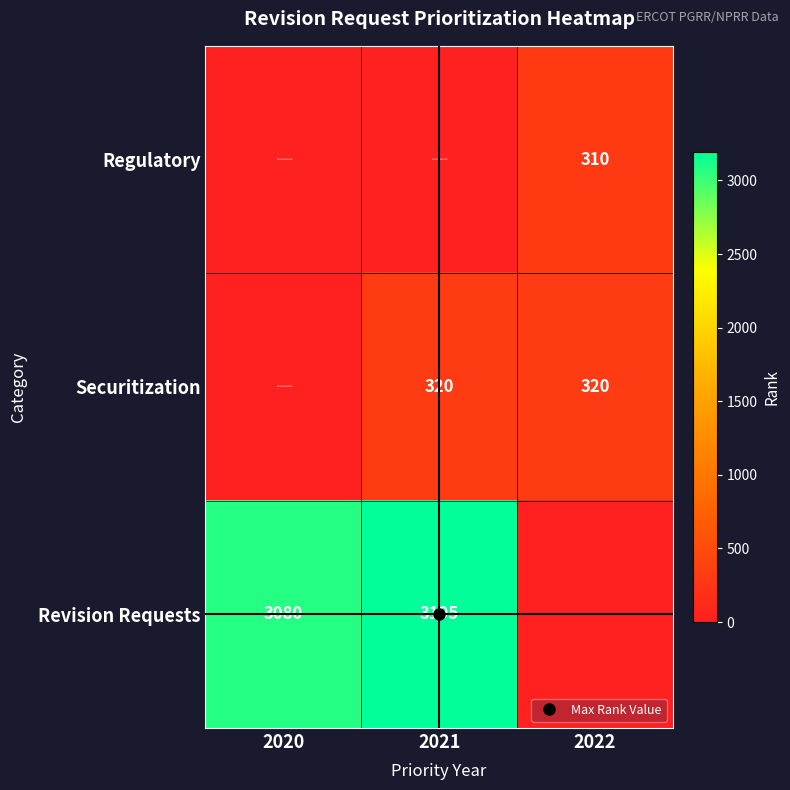

The value of Regulatory at 2022 is 505. True or false?

False